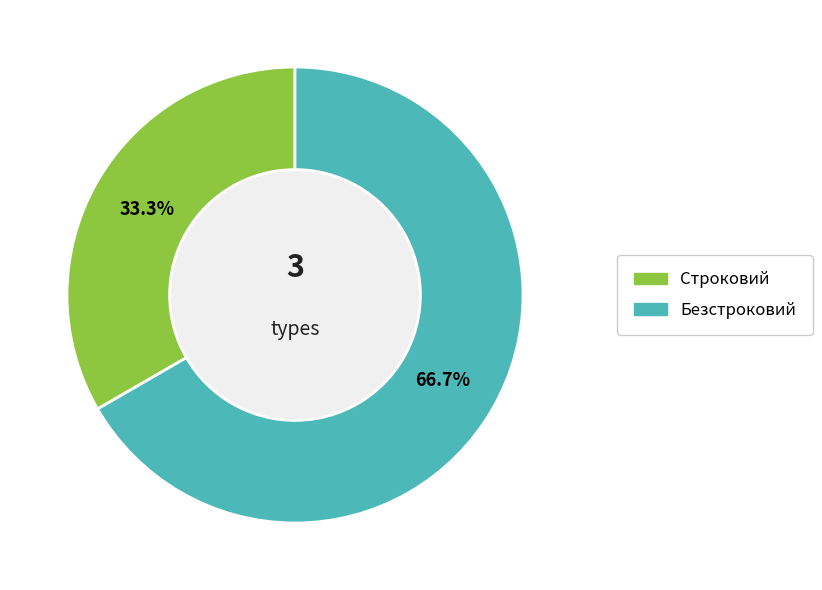

True or false: Безстроковий accounts for 53% of the total.

False